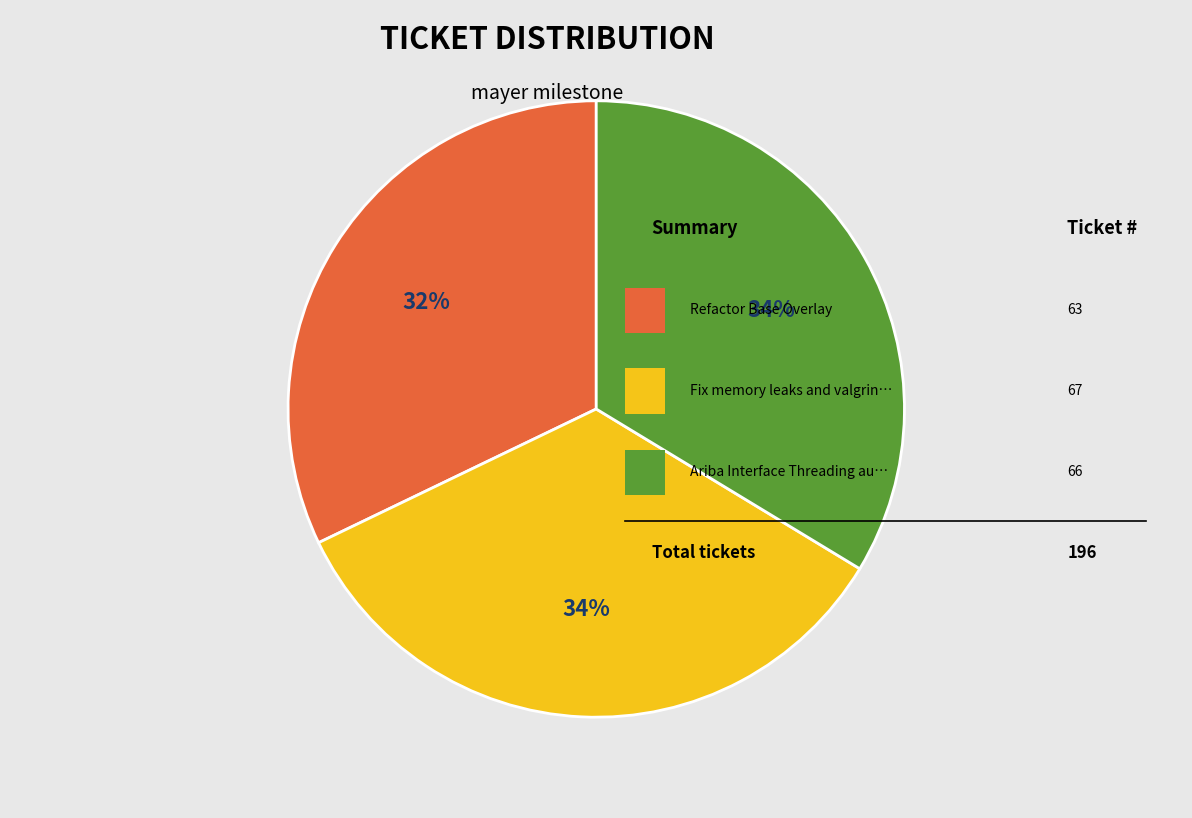

Is there a majority slice in this chart?

No